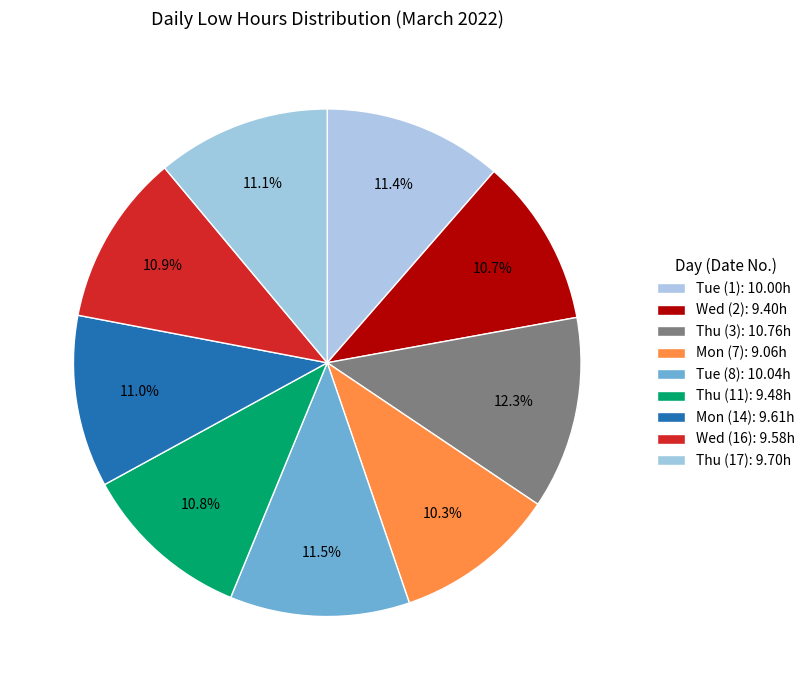

What is the largest slice in the pie chart?

Thu (3)